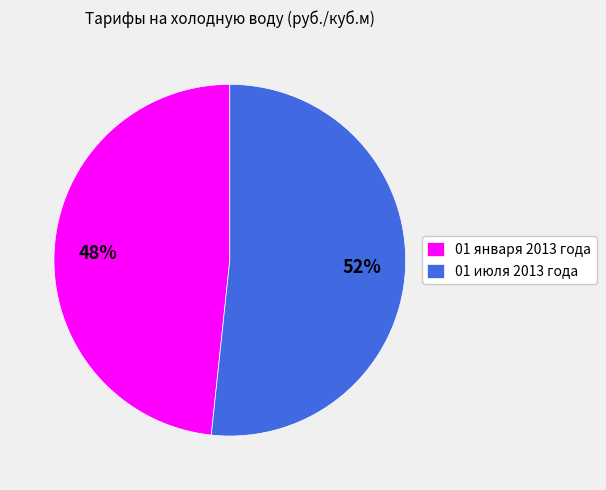

Is there a majority slice in this chart?

Yes